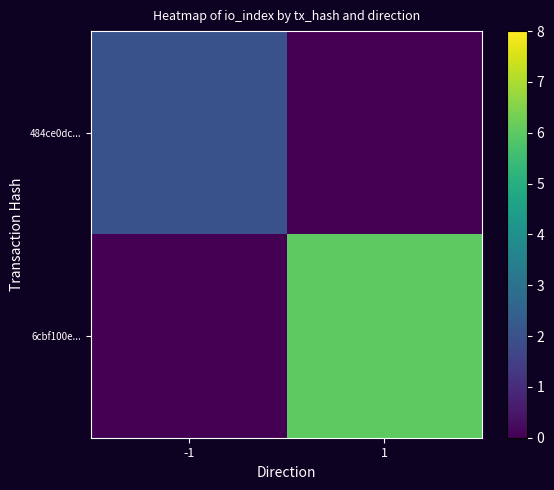

Reading left to right, extract all data points from this chart.

484ce0dc...: -1=2	1=0
6cbf100e...: -1=0	1=6